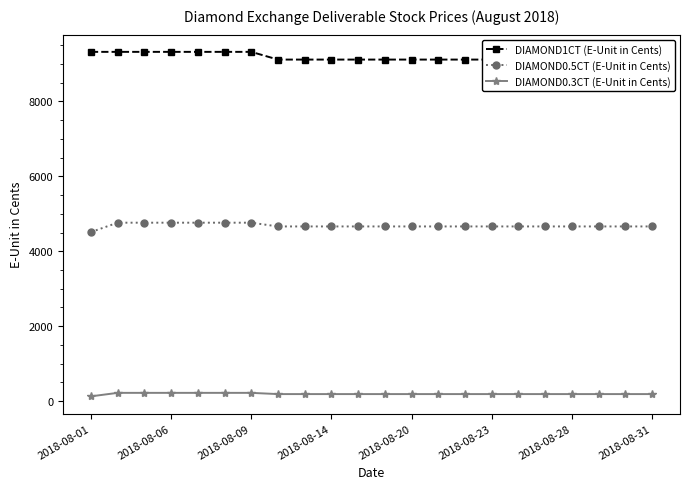

What is the average value of the DIAMOND0.3CT (E-Unit in Cents) series?

194